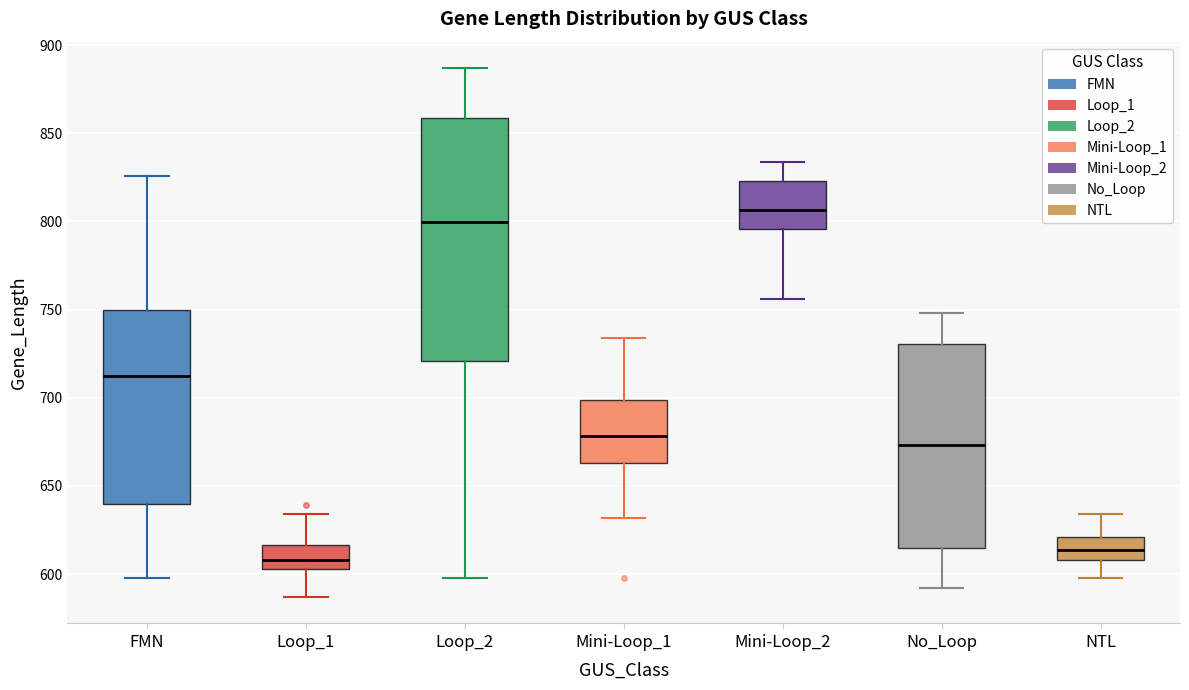

Reading left to right, transcribe this box plot: for each box, give where its median line is, the range the box spans, and where its two whiskers end, as read against the y-axis. The values are not printed on the chart, so give them approximately, as read against the axis.

FMN: median 715, box 640 to 750, whiskers 600 to 825
Loop_1: median 610, box 605 to 615, whiskers 585 to 635
Loop_2: median 800, box 720 to 860, whiskers 600 to 885
Mini-Loop_1: median 680, box 665 to 700, whiskers 630 to 735
Mini-Loop_2: median 805, box 795 to 825, whiskers 755 to 835
No_Loop: median 675, box 615 to 730, whiskers 590 to 750
NTL: median 615, box 610 to 620, whiskers 600 to 635